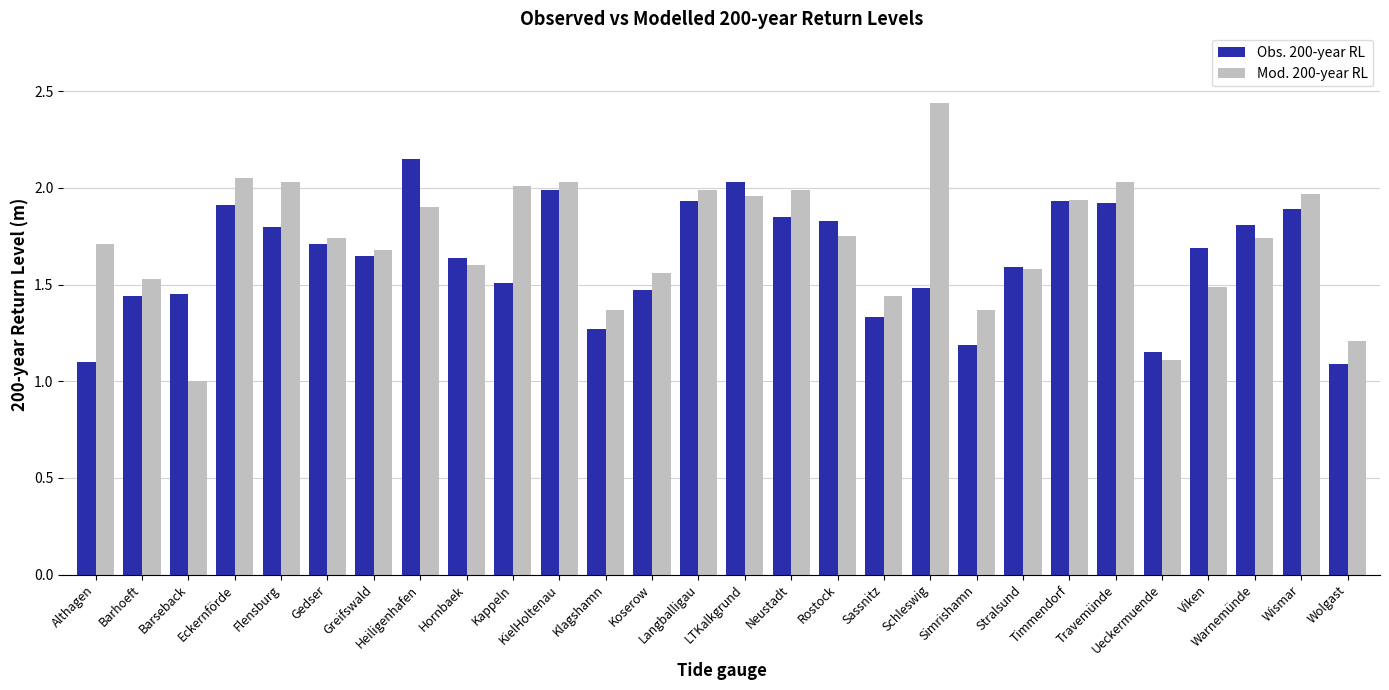

What is the smallest value displayed?

1.0